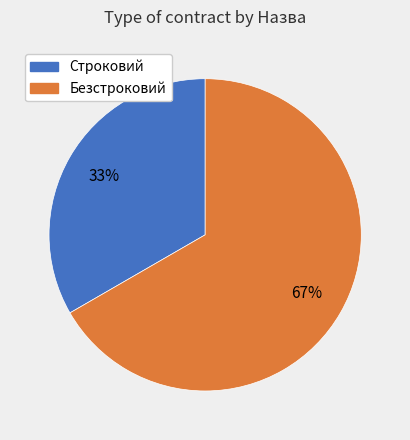

Is it true that Строковий is 33% of the pie?

True